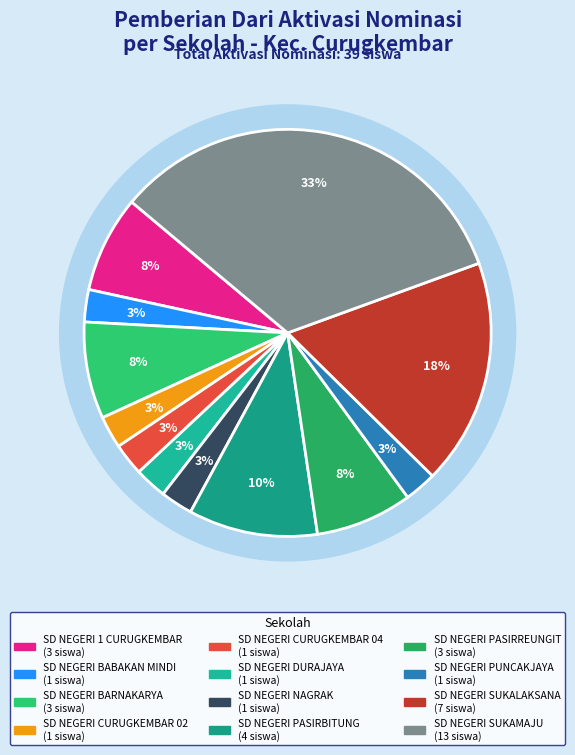

True or false: SD NEGERI PASIRBANDUNG accounts for 0% of the total.

True